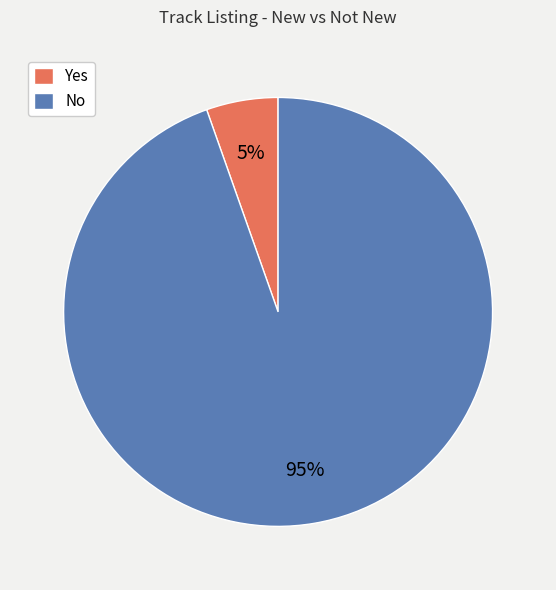

Is it true that No is 95% of the pie?

True